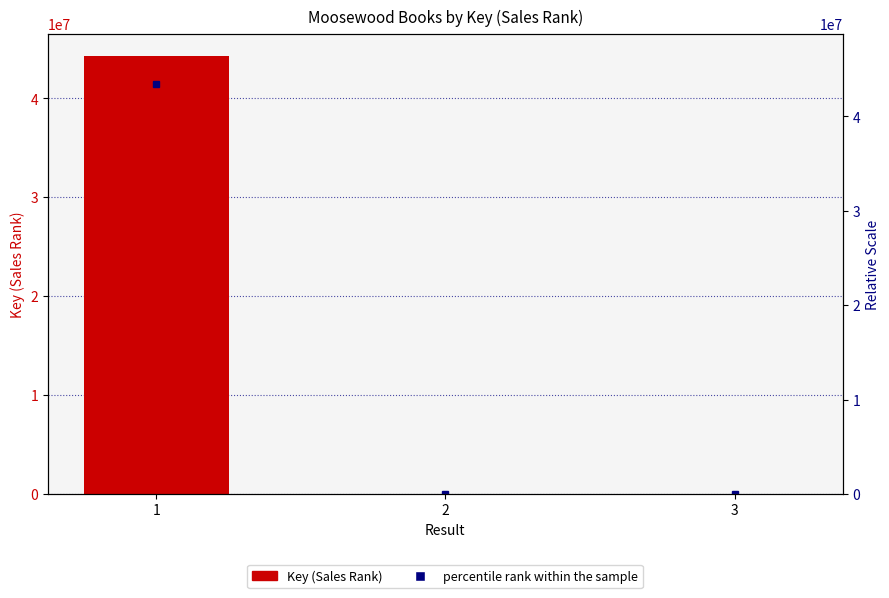

Reading left to right, extract all data points from this chart.

1=44330202	2=3416	3=551